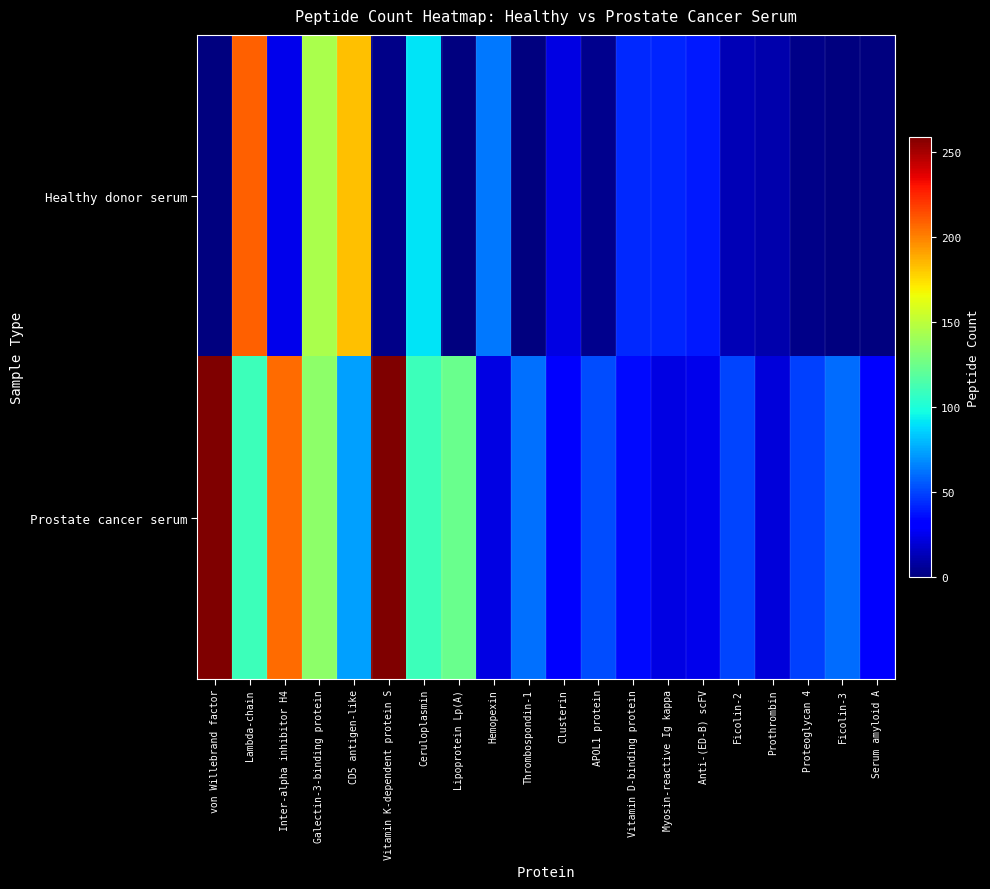

List the series in order of their peak value, lowest first.

Healthy donor serum, Prostate cancer serum